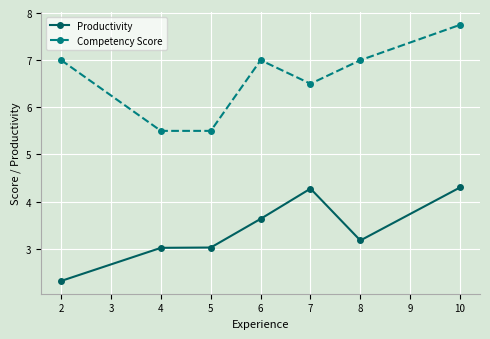

Which category has the lowest value across all series?

2